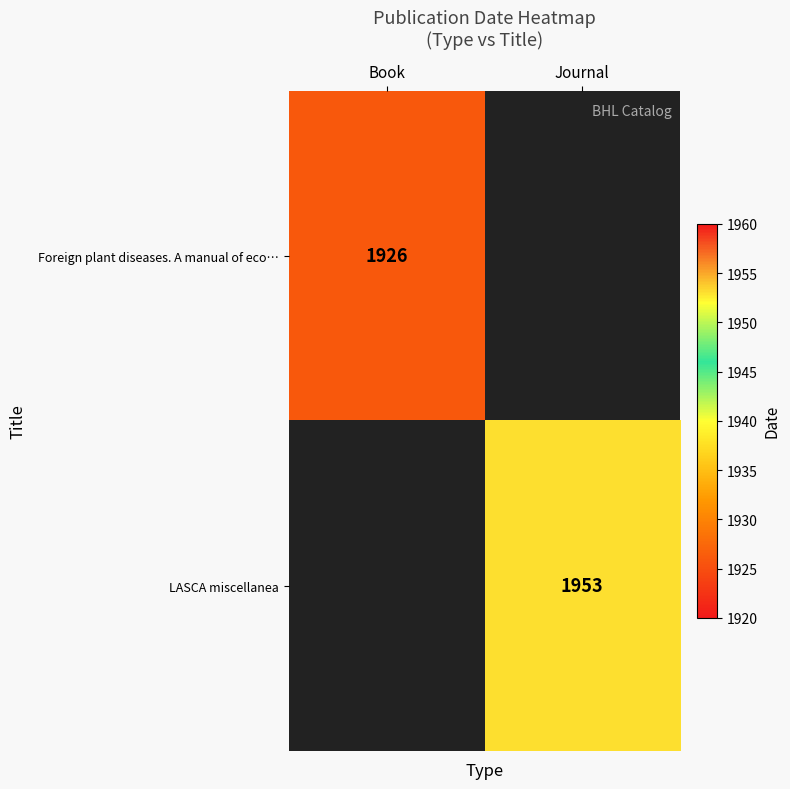

Is it true that LASCA miscellanea equals 1953 at Journal?

True